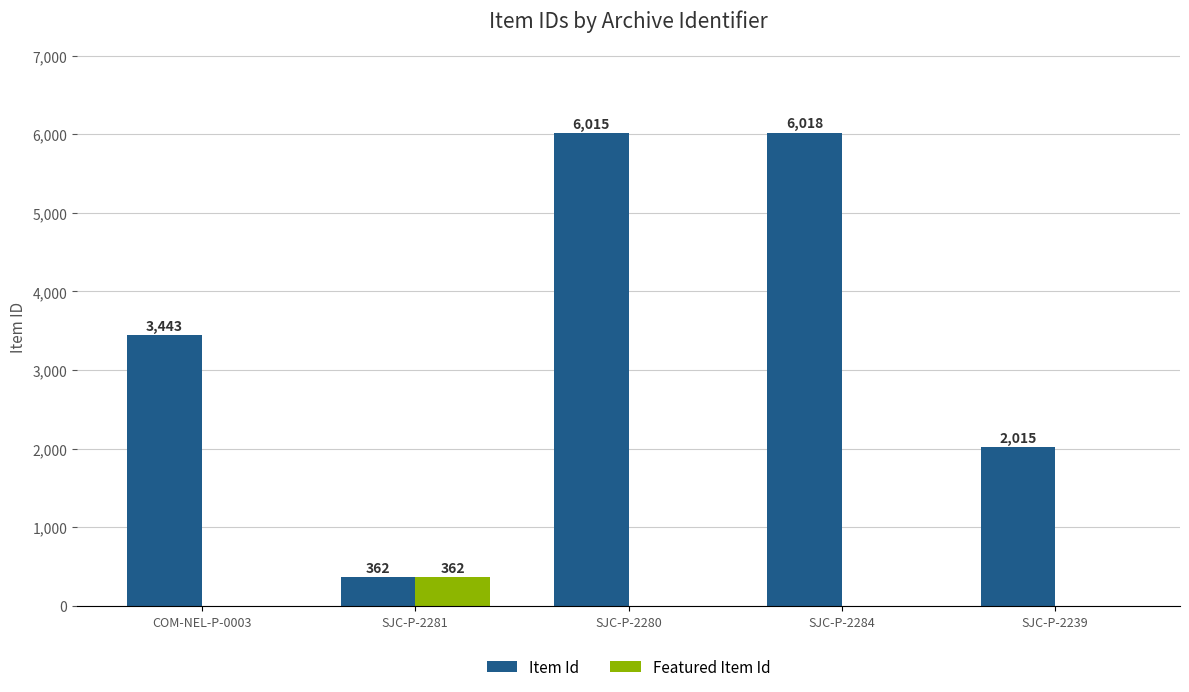

Are the bars grouped side by side (vs. stacked)?

Yes